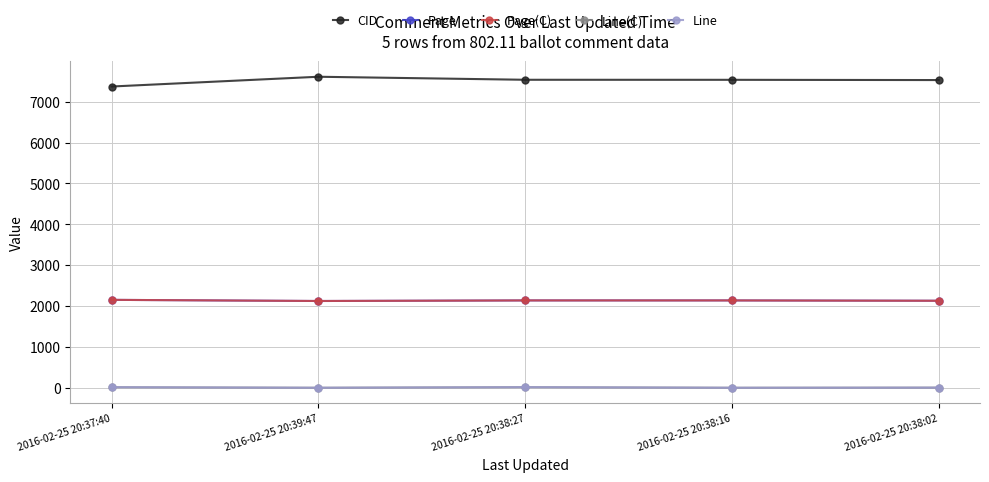

Reading left to right, transcribe all the data shown in this chart.

CID: 7372	7611	7537	7536	7530
Page: 2152	2124	2138	2138	2130
Page(C): 2152	2124	2138	2138	2130
Line(C): 14	1	15	1	4
Line: 14	1	15	1	4